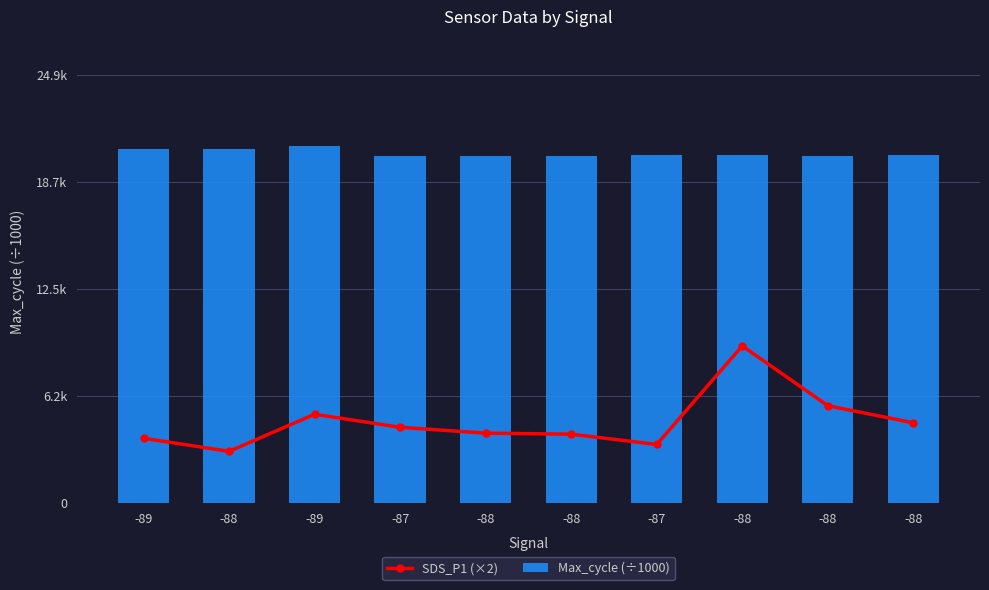

What is the approximate value of Max_cycle (÷1000) at -87?

20.2